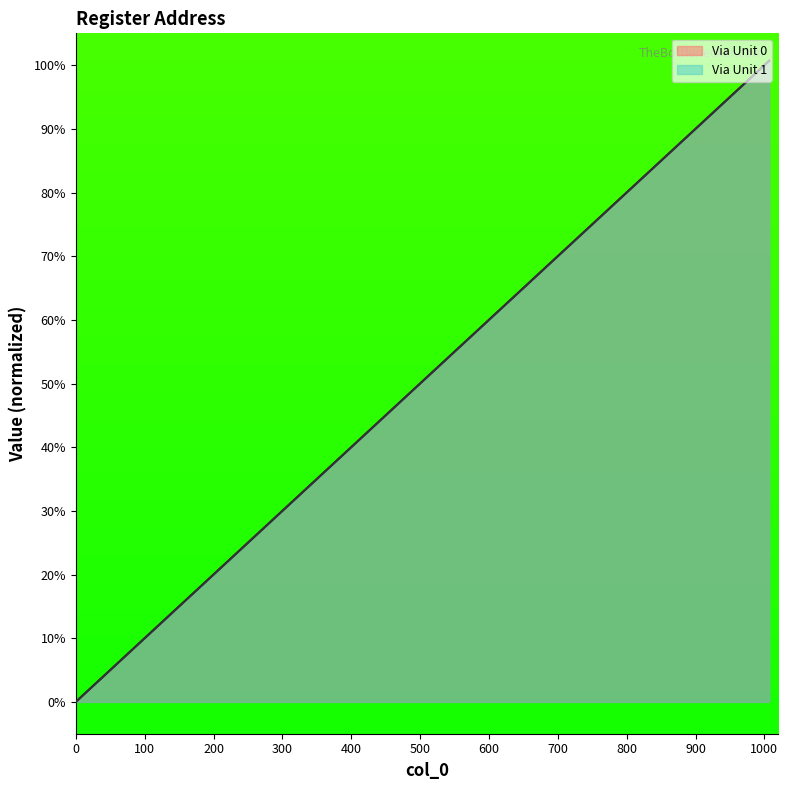

List the labels in order of Via Unit 0 value, smallest first.

0, 1, 2, 3, 4, 5, 6, 7, 8, 9, 10, 11, 1000, 1001, 1002, 1003, 1004, 1005, 1006, 1007